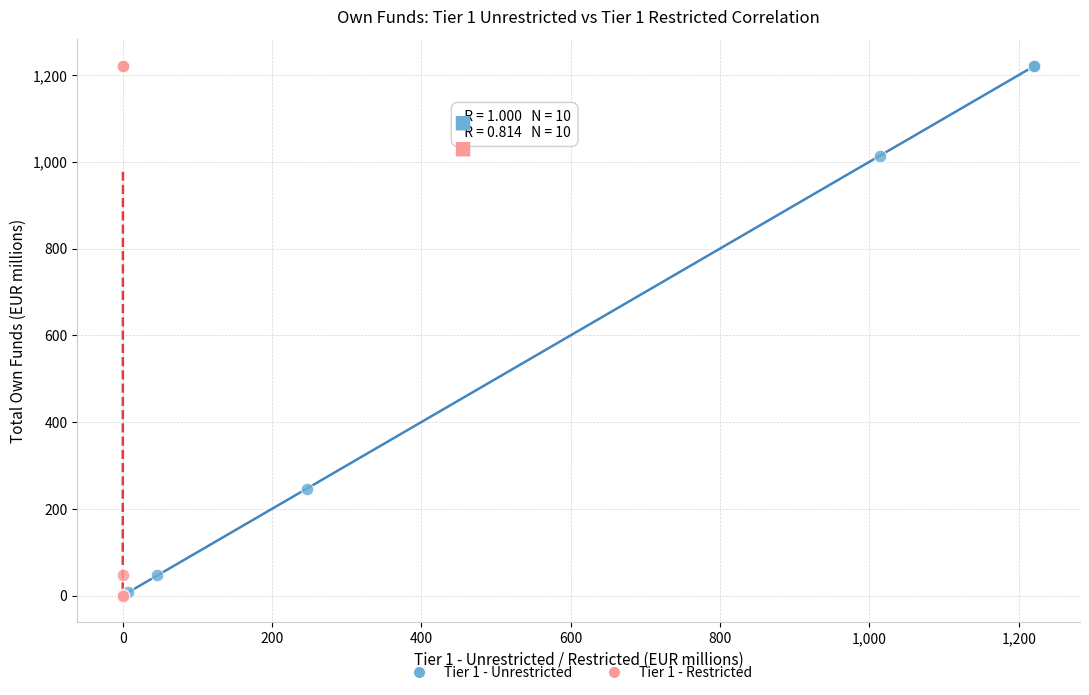

What are all the series names shown in the legend?

Tier 1 - Unrestricted, Tier 1 - Restricted